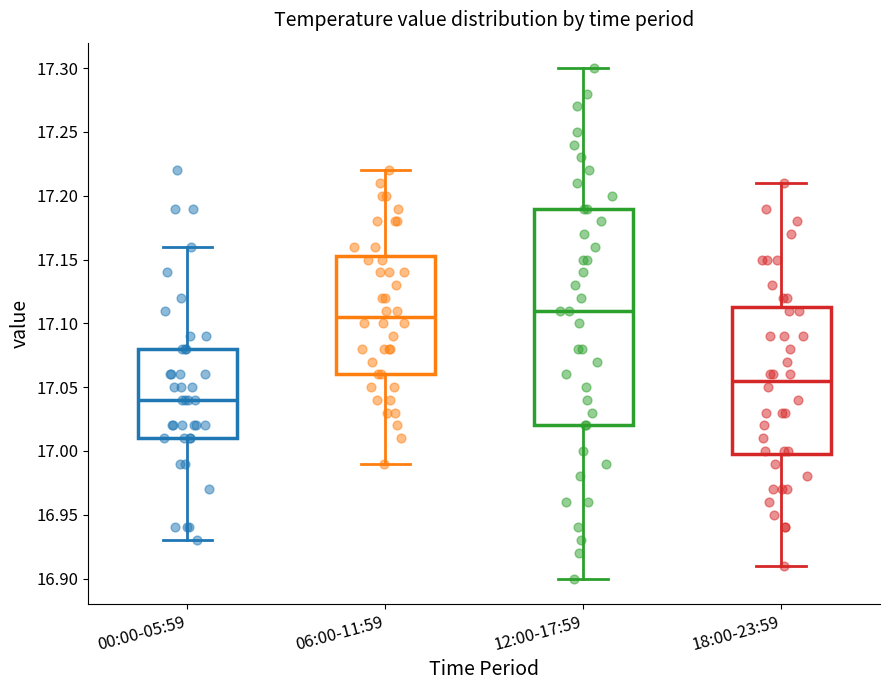

Reading left to right, transcribe this box plot: for each box, give where its median line is, the range the box spans, and where its two whiskers end, as read against the y-axis. The values are not printed on the chart, so give them approximately, as read against the axis.

00:00-05:59: median 17.040, box 17.010 to 17.080, whiskers 16.930 to 17.160
06:00-11:59: median 17.105, box 17.060 to 17.155, whiskers 16.990 to 17.220
12:00-17:59: median 17.110, box 17.020 to 17.190, whiskers 16.900 to 17.300
18:00-23:59: median 17.055, box 17.000 to 17.115, whiskers 16.910 to 17.210